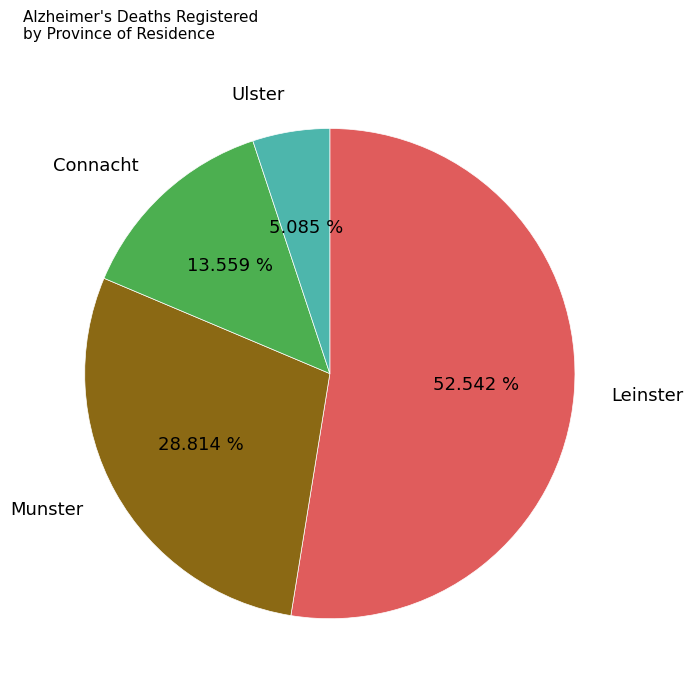

Approximately how many times larger is the value at Munster compared to Leinster?

0.5